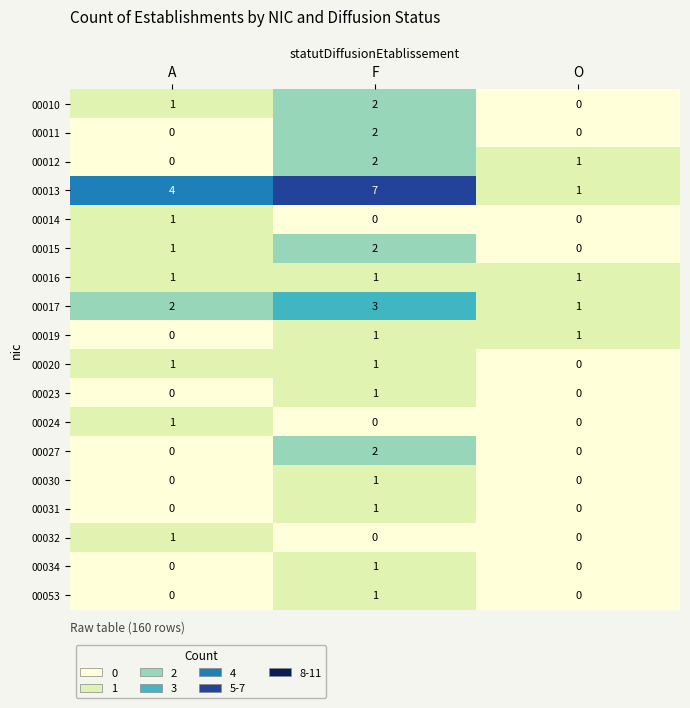

At which label is 00020 closest to 0?

O